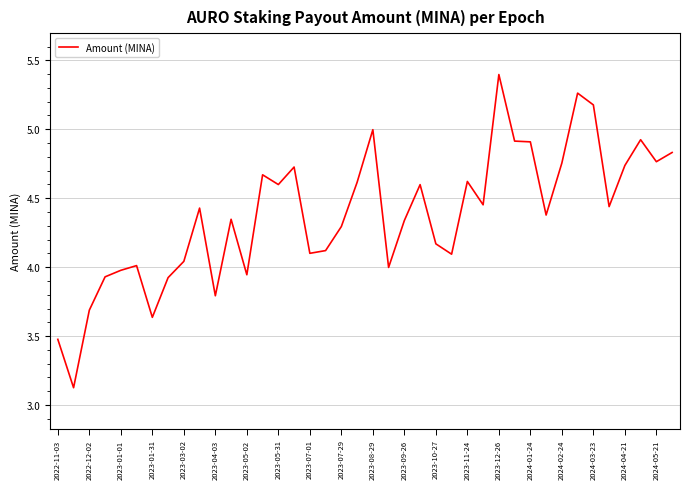

What is the greatest value displayed?

5.4